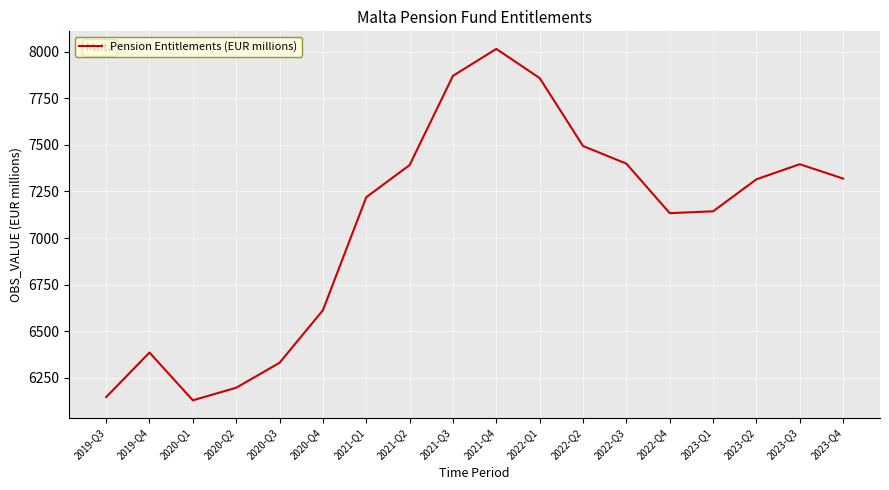

Does the chart display data point markers on the line(s)?

No